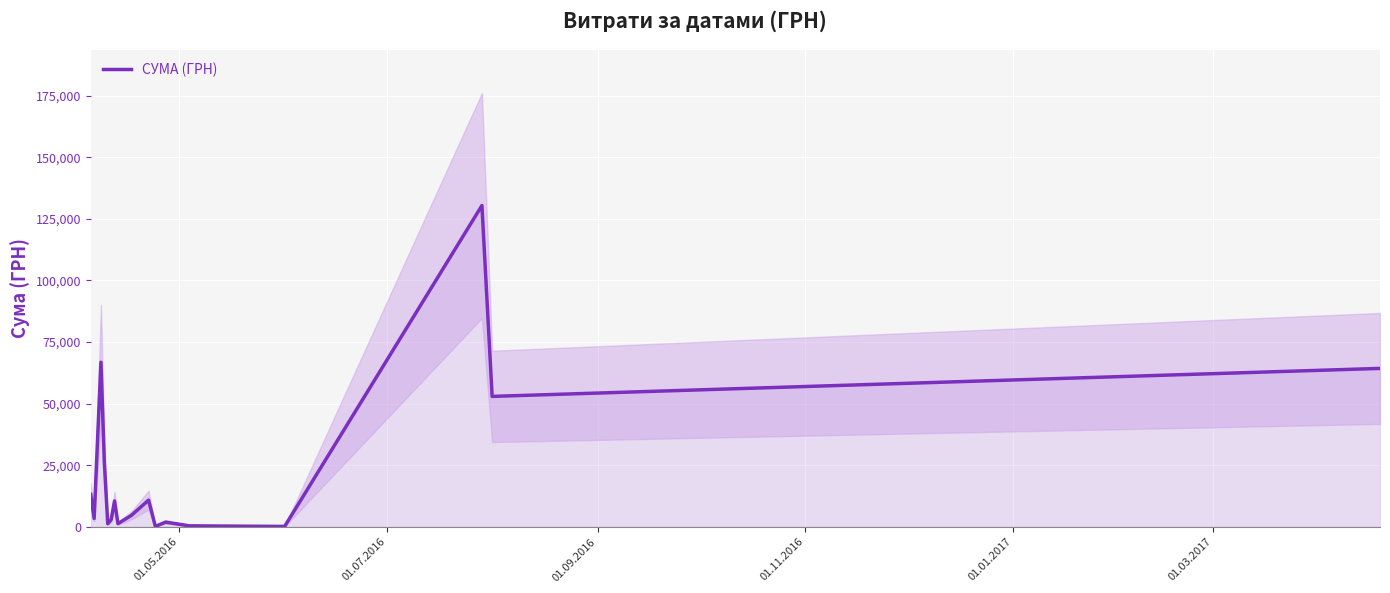

What is the sum of all values?

391499.4